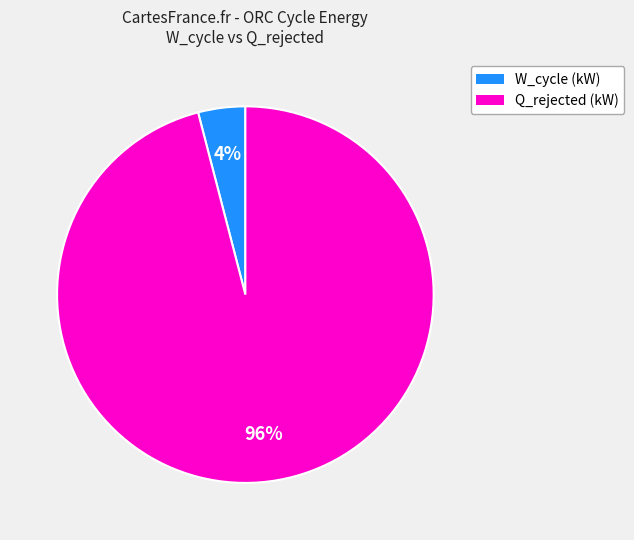

To the nearest percent, what is the combined percentage of W_cycle (kW) and Q_rejected (kW)?

100%